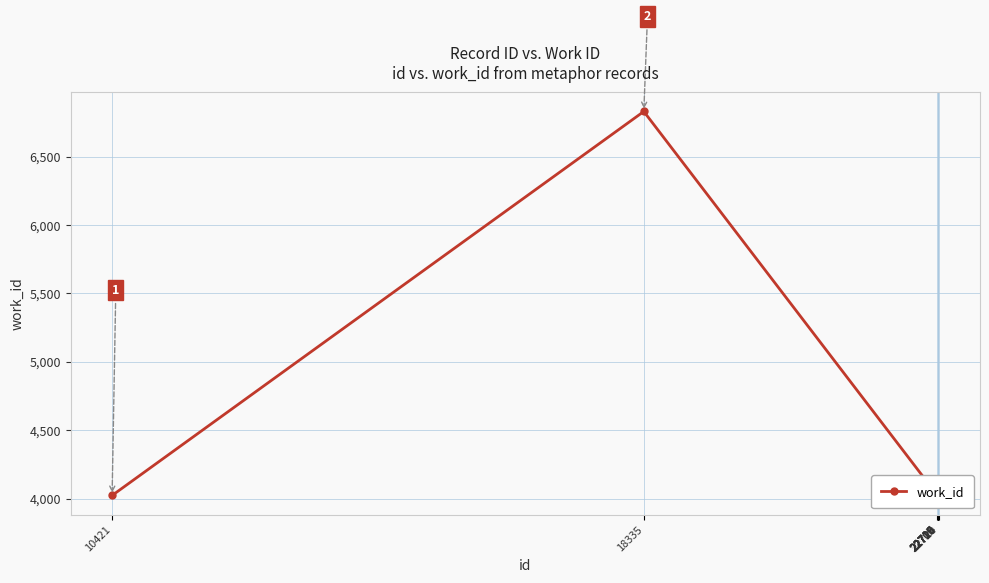

Rank the categories by value from highest to lowest.

18335, 10421, 22706, 22709, 22715, 22716, 22717, 22719, 22720, 22724